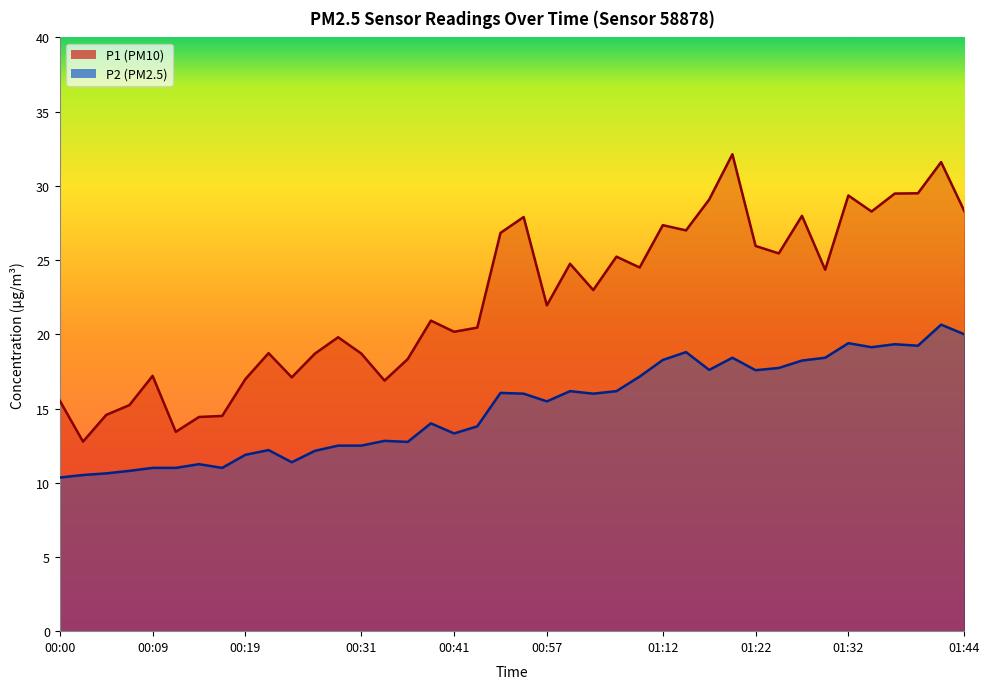

What is the approximate value of P1 at 01:27?

28.0